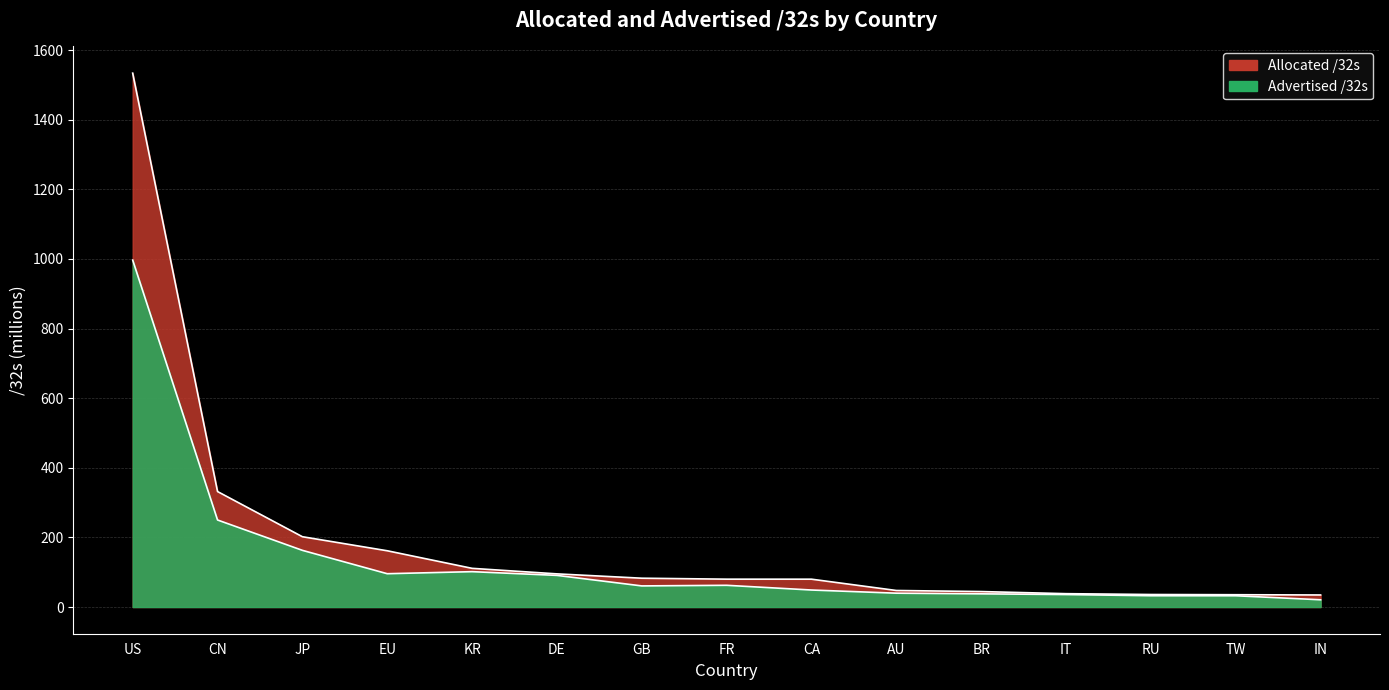

Which series changed the most between JP and FR?

Allocated /32s